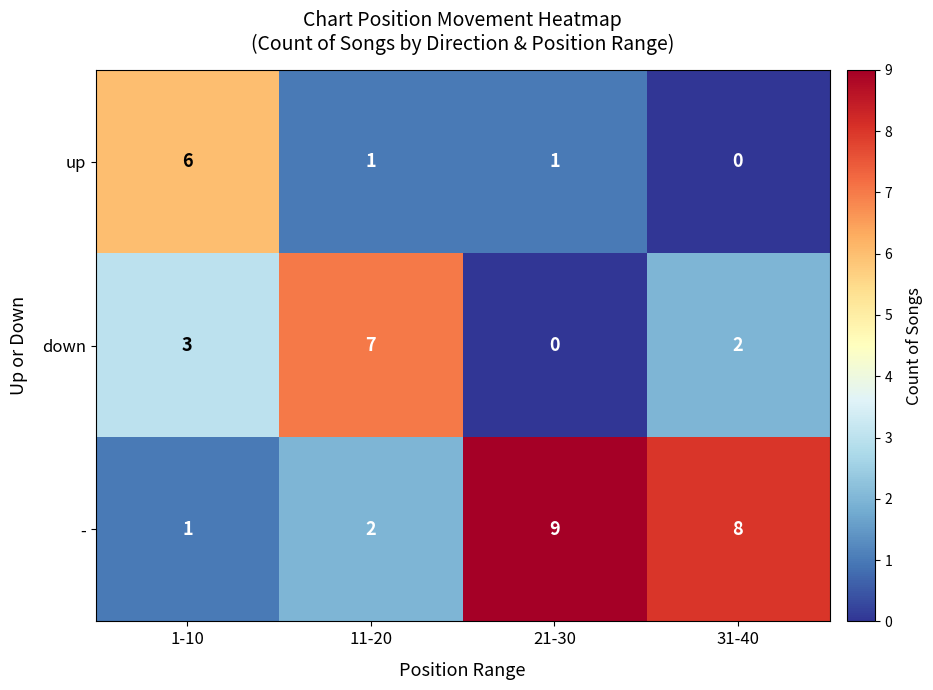

Between 1-10 and 21-30, which series saw the biggest shift?

-